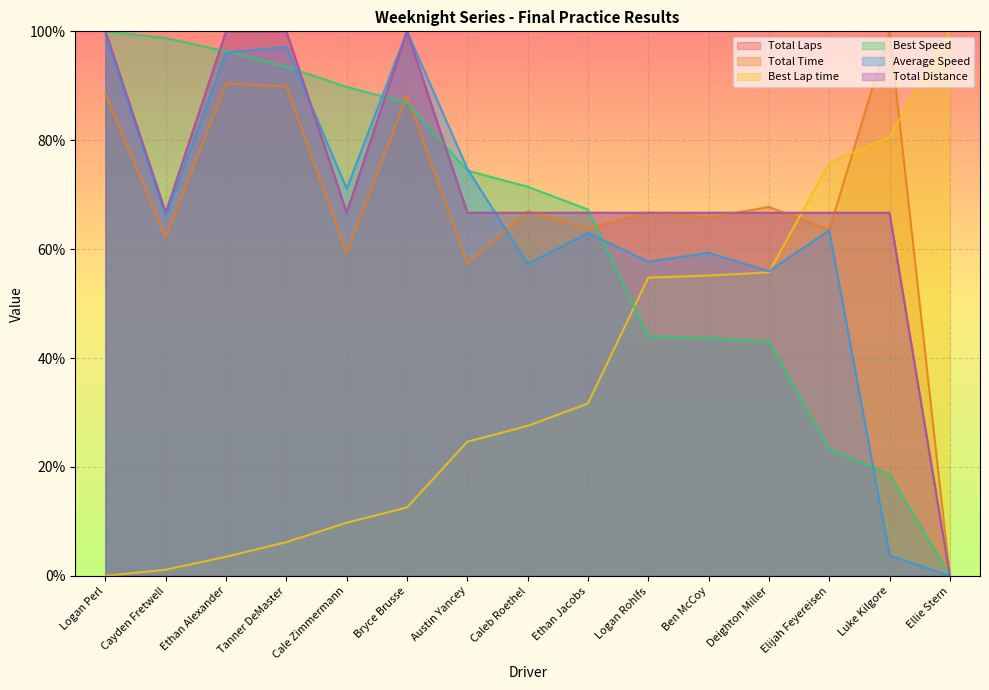

How many times do Average Speed and Total Distance cross each other?

2